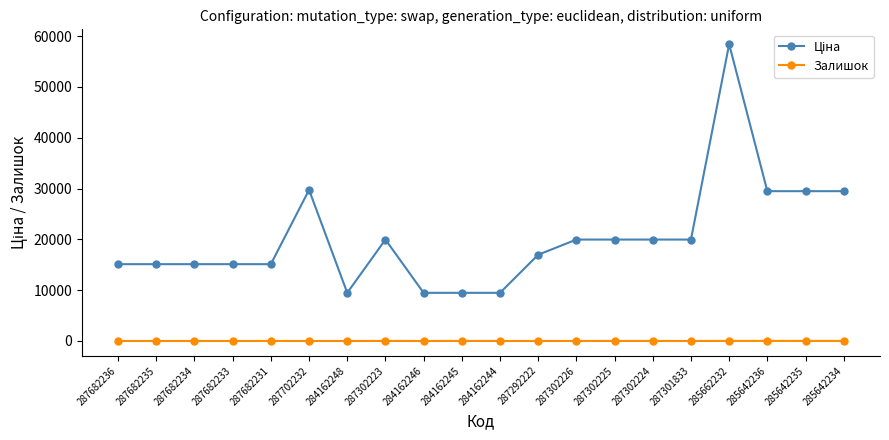

Which label corresponds to the largest value in the chart?

285662232